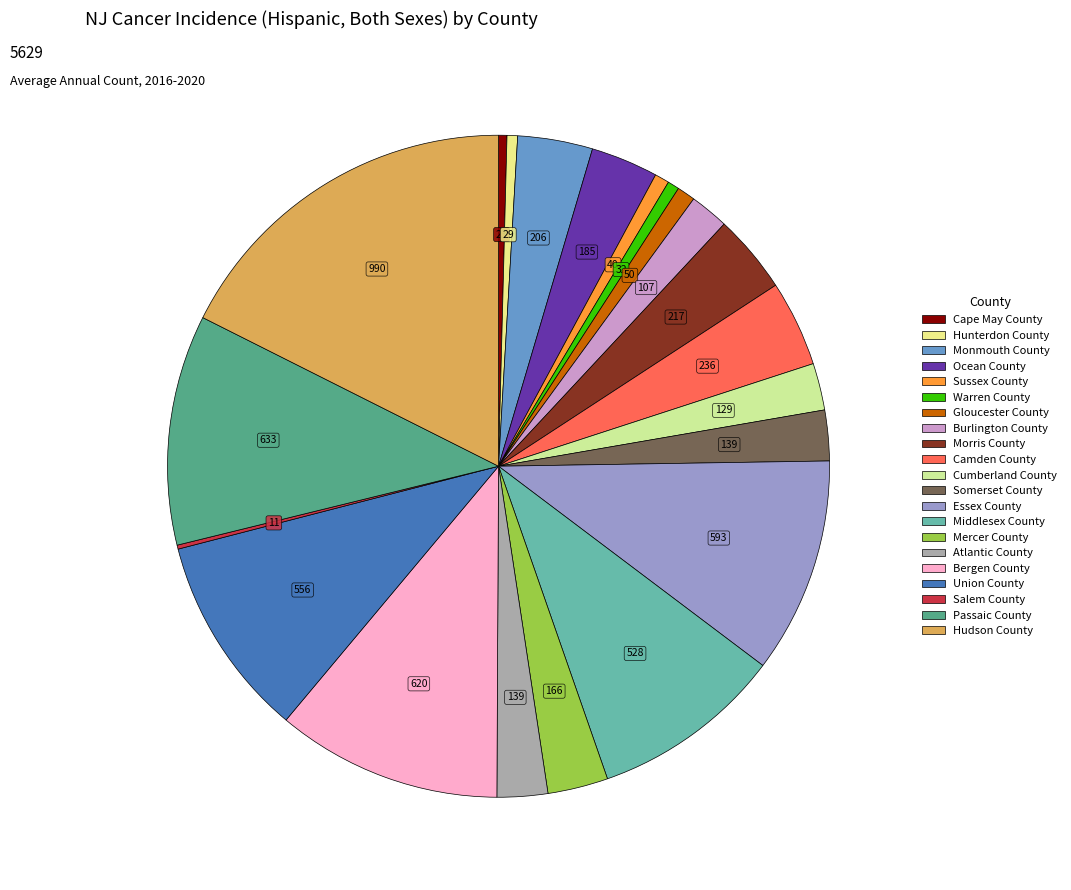

True or false: Essex County accounts for 11% of the total.

True